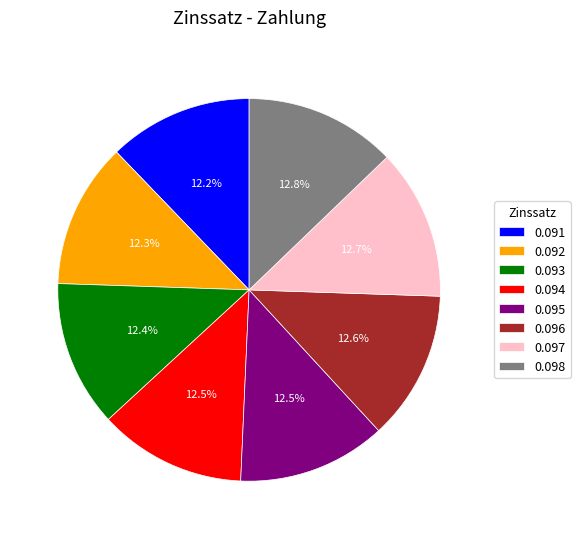

How much of the chart is everything except 0.096?

87.4%